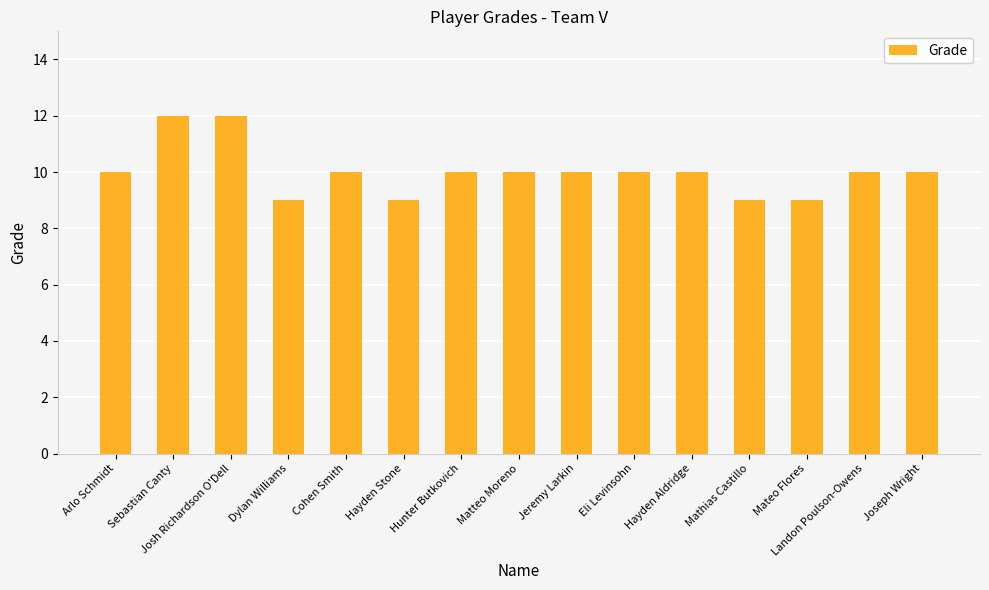

Is it true that the value at Sebastian Canty is 7?

False